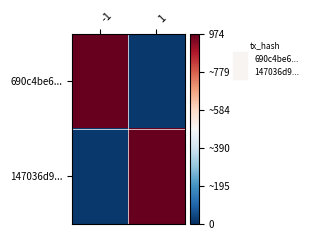

Rank the series at -1 from highest to lowest value.

690c4be6..., 147036d9...